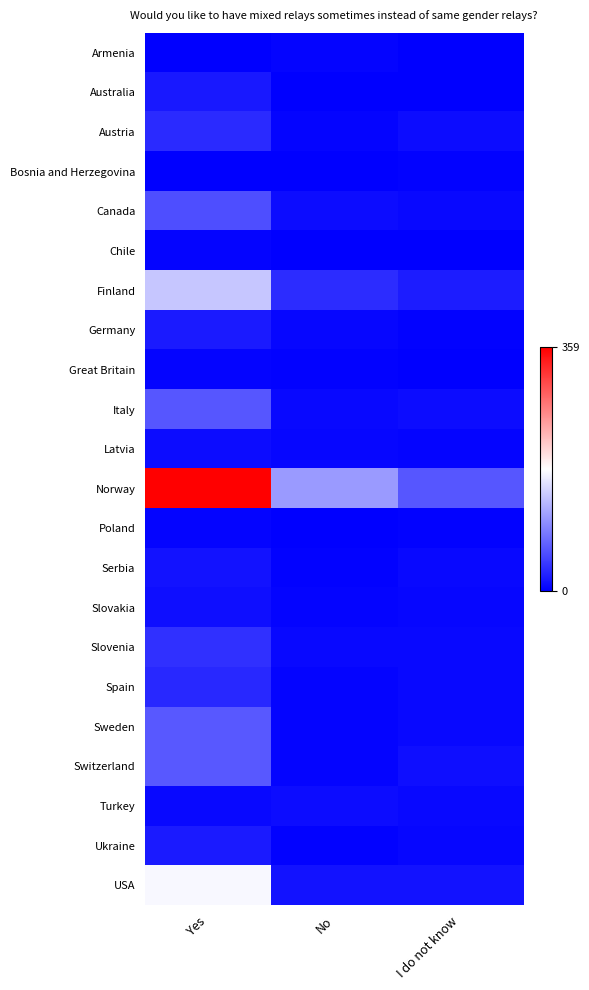

Reading left to right, extract all data points from this chart.

Armenia: Yes=0	No=4	I do not know=0
Australia: Yes=17	No=1	I do not know=0
Austria: Yes=30	No=4	I do not know=9
Bosnia and Herzegovina: Yes=0	No=0	I do not know=2
Canada: Yes=55	No=9	I do not know=6
Chile: Yes=3	No=0	I do not know=0
Finland: Yes=139	No=32	I do not know=20
Germany: Yes=19	No=5	I do not know=2
Great Britain: Yes=4	No=2	I do not know=0
Italy: Yes=61	No=7	I do not know=9
Latvia: Yes=9	No=5	I do not know=4
Norway: Yes=359	No=109	I do not know=61
Poland: Yes=4	No=1	I do not know=2
Serbia: Yes=13	No=2	I do not know=7
Slovakia: Yes=11	No=3	I do not know=5
Slovenia: Yes=34	No=6	I do not know=7
Spain: Yes=29	No=3	I do not know=7
Sweden: Yes=63	No=3	I do not know=7
Switzerland: Yes=63	No=4	I do not know=11
Turkey: Yes=7	No=9	I do not know=6
Ukraine: Yes=19	No=2	I do not know=5
USA: Yes=175	No=14	I do not know=14